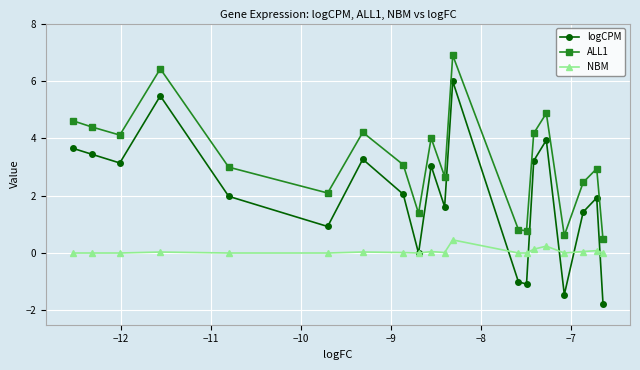

True or false: ALL1 and logCPM cross at least once.

False